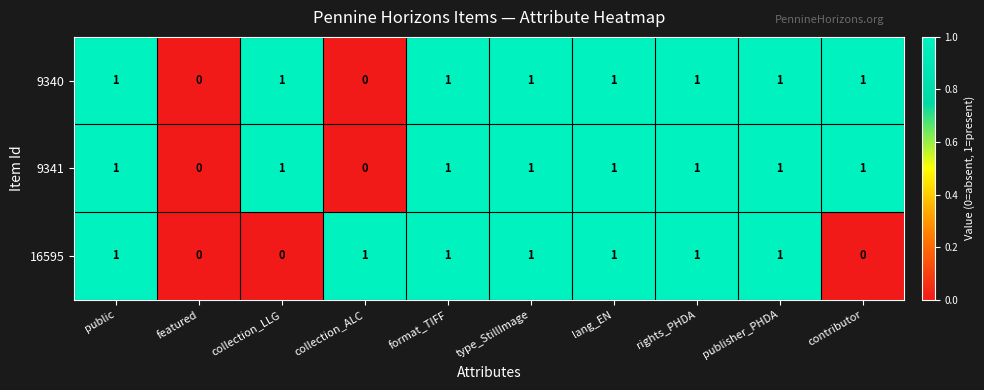

Between lang_EN and contributor, which series saw the biggest shift?

16595